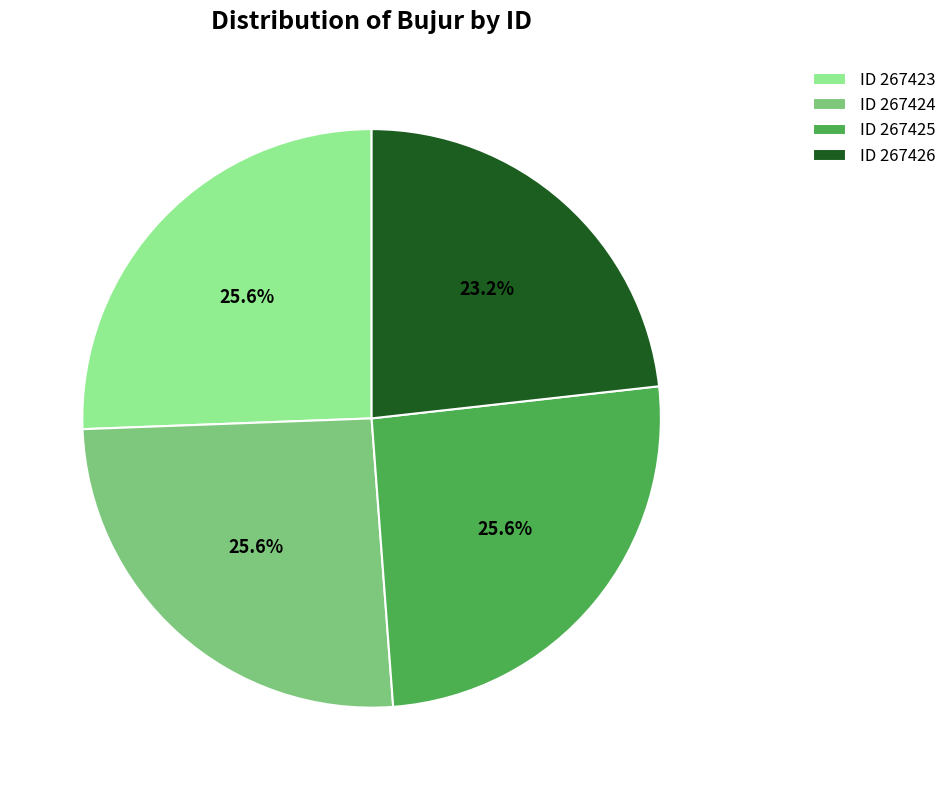

Approximately how many times larger is the value at ID 267424 compared to ID 267426?

1.1